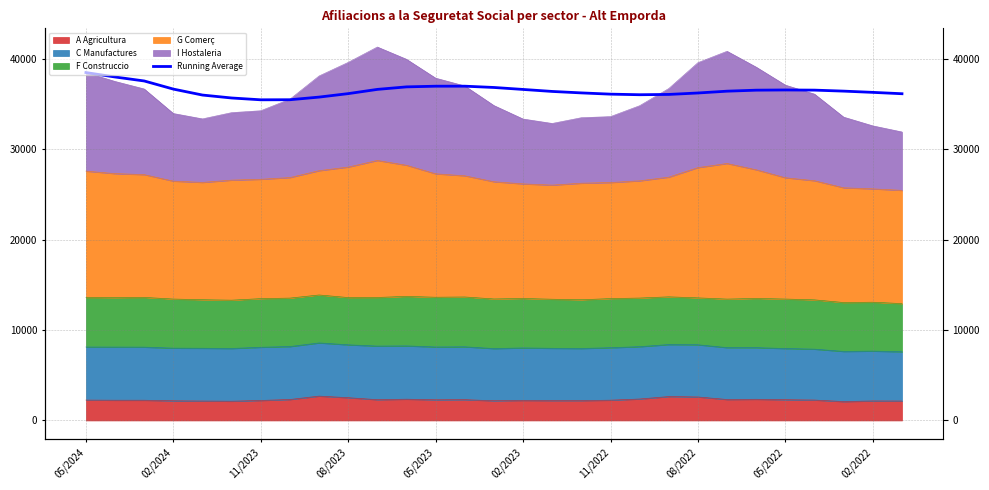

What is the sum of all values?

1057459.9